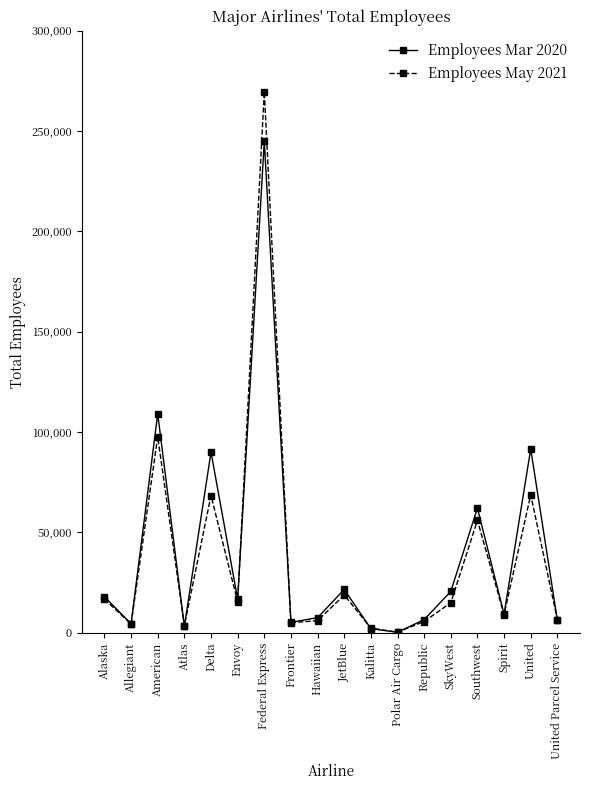

What is the value of the Employees May 2021 point at the 6th from the left?

15447